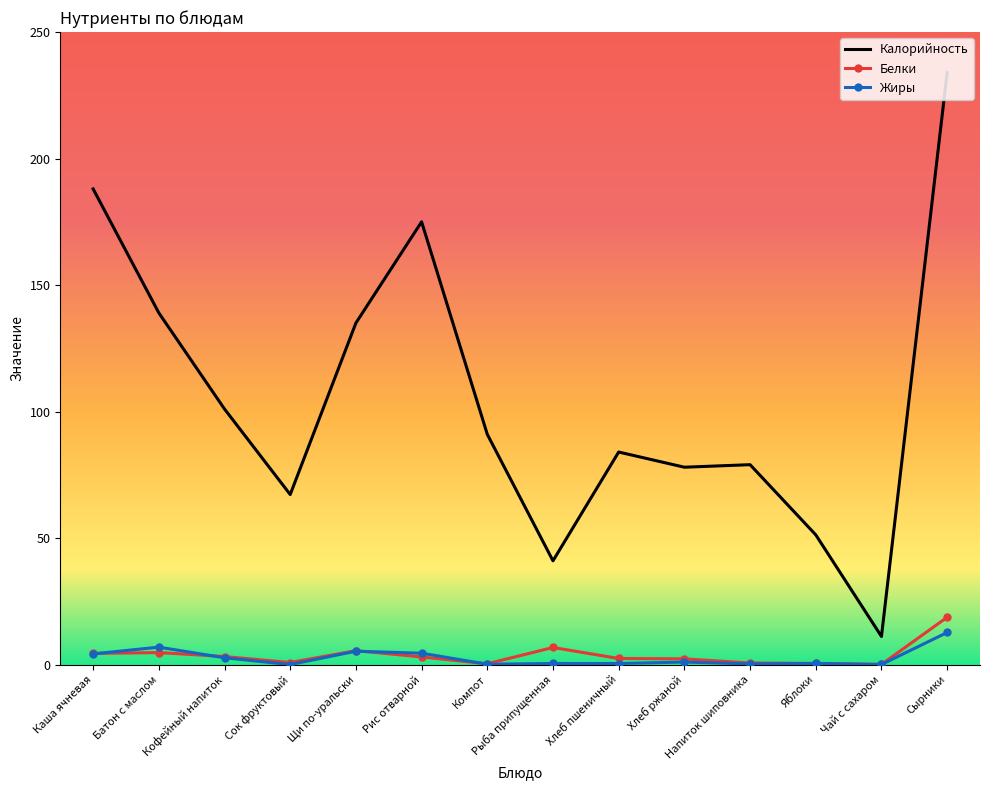

Which series has the largest range (max minus min)?

Калорийность